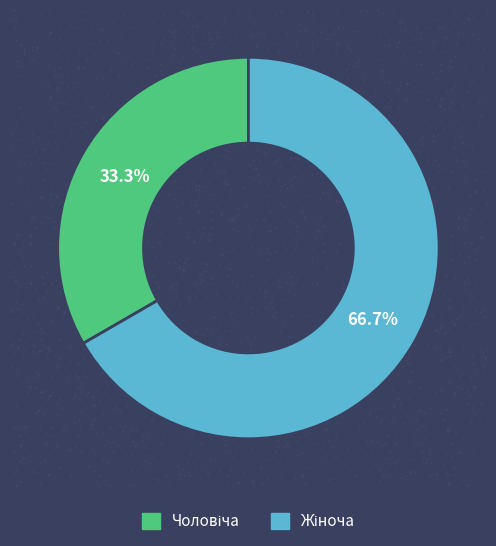

Do Жіноча and Чоловіча together represent more than half of the pie?

Yes